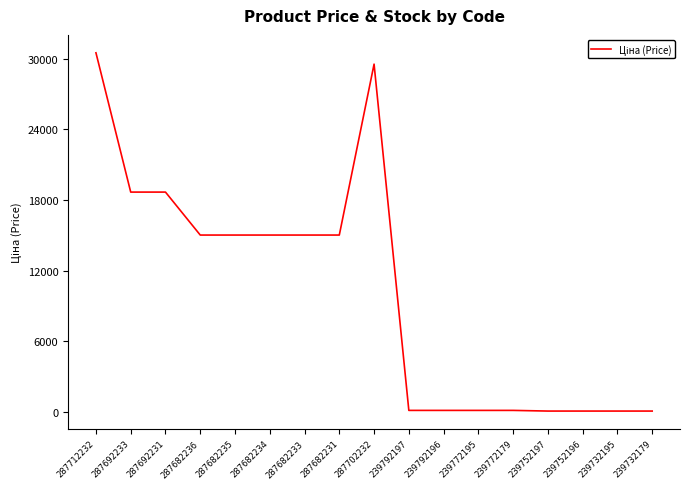

What is the average value?

10187.1